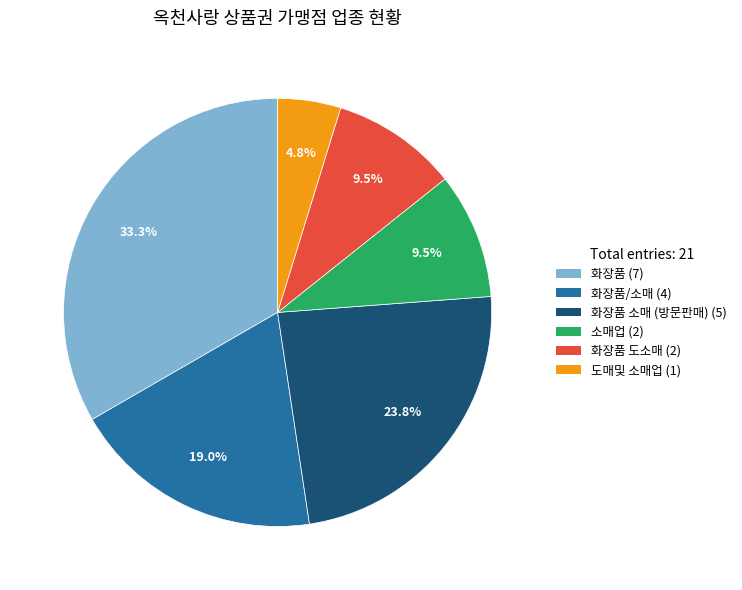

Does any single category account for the majority?

No